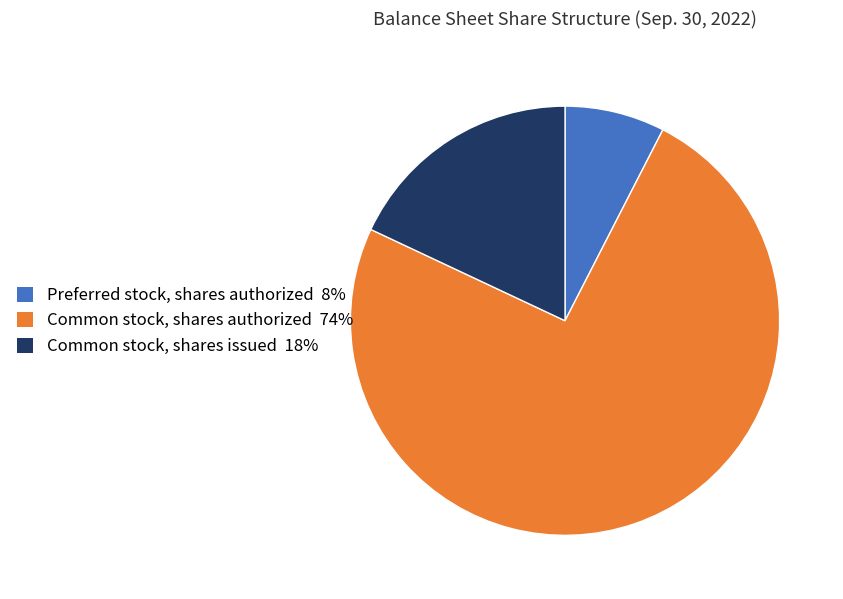

Is there a majority slice in this chart?

Yes